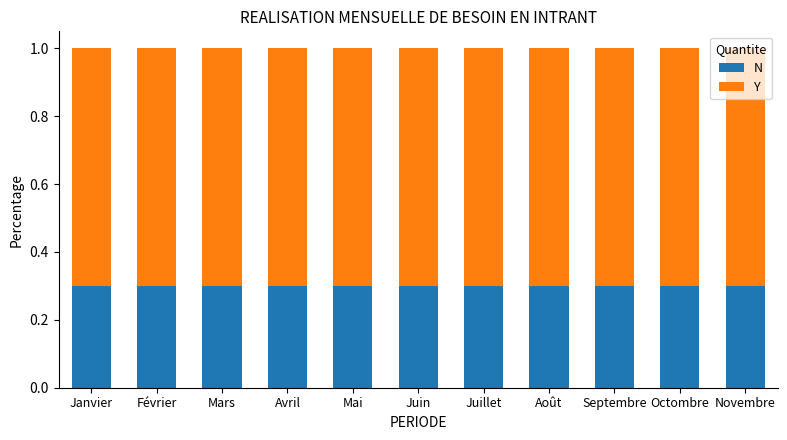

True or false: N has a value of 0.3 at Février.

True